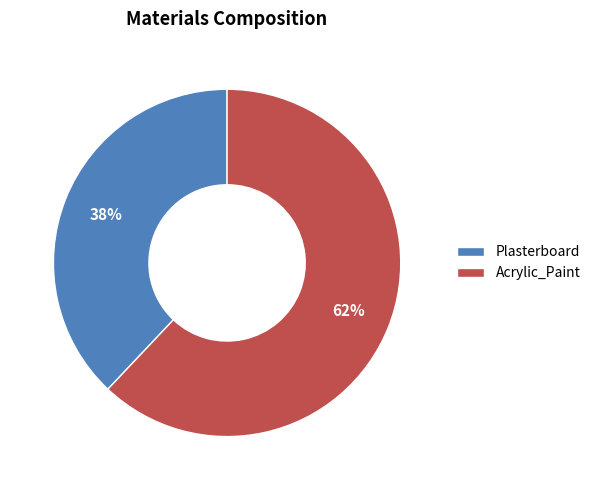

Combined, do Plasterboard and Acrylic_Paint account for over 50%?

Yes